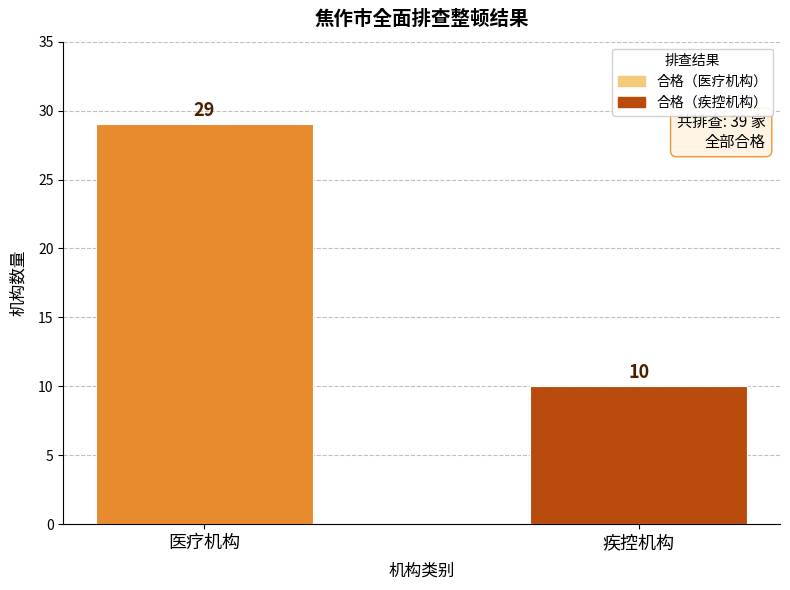

Rank the categories by value from lowest to highest.

疾控机构, 医疗机构